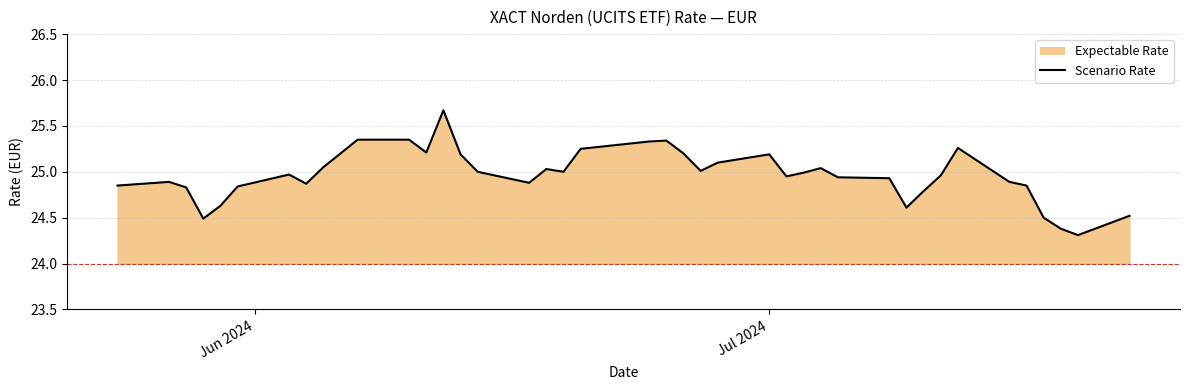

What is the value of the 24th point from the left?

25.1